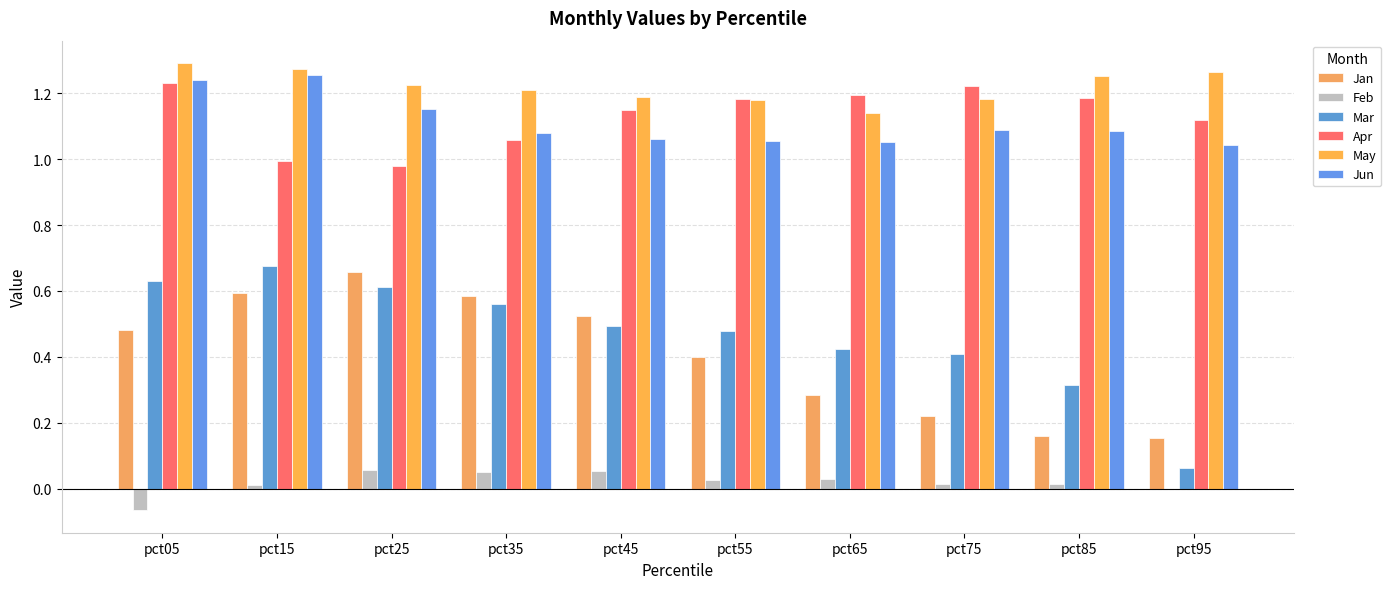

What is the smallest value displayed?

-0.1